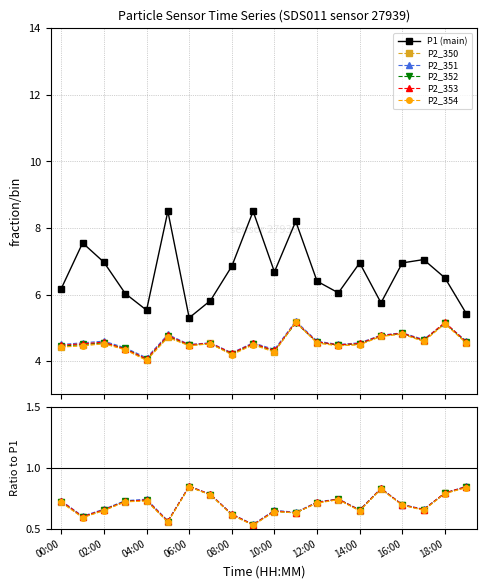

The value of P2_352 at 10:00 is 0.2. True or false?

False